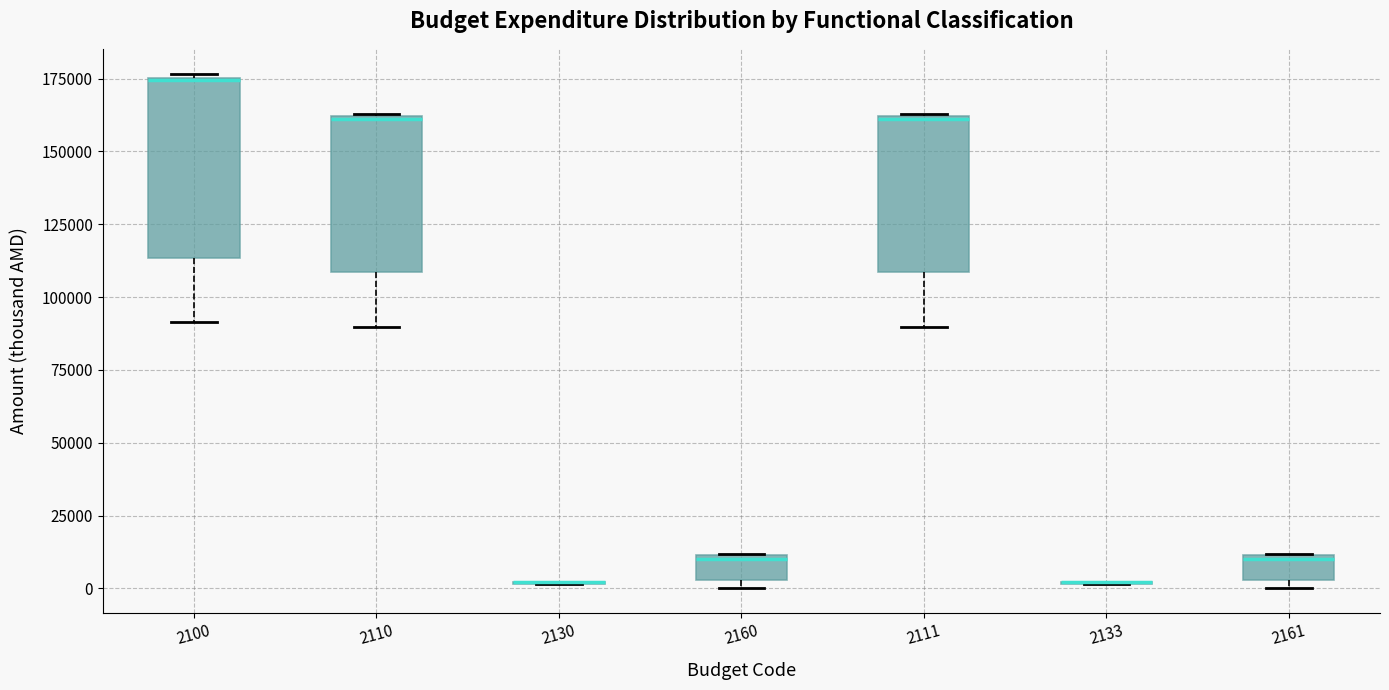

Reading left to right, read every box against the y-axis: the position of its median line, the range the box covers, and the ends of its whiskers. The values are not printed on the chart, so give them approximately, as read against the axis.

2100: median 175000, box 115000 to 175000, whiskers 90000 to 175000
2110: median 160000, box 110000 to 160000, whiskers 90000 to 165000
2130: box collapsed to a line at 0, whiskers 0 to 0
2160: median 10000, box 5000 to 10000, whiskers 0 to 10000
2111: median 160000, box 110000 to 160000, whiskers 90000 to 165000
2133: box collapsed to a line at 0, whiskers 0 to 0
2161: median 10000, box 5000 to 10000, whiskers 0 to 10000